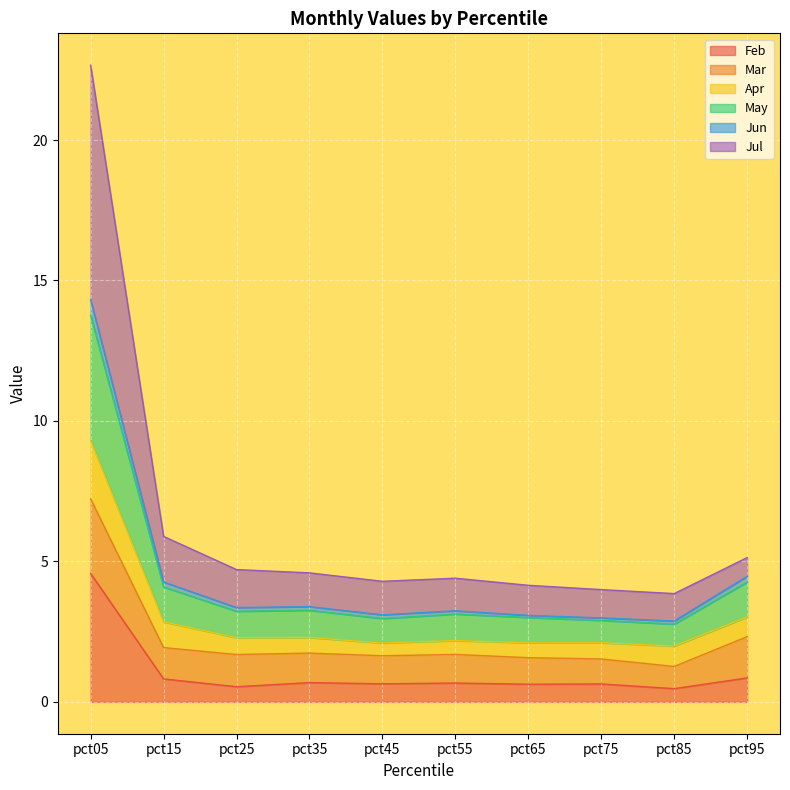

At which category is the sum across all series the highest?

pct05